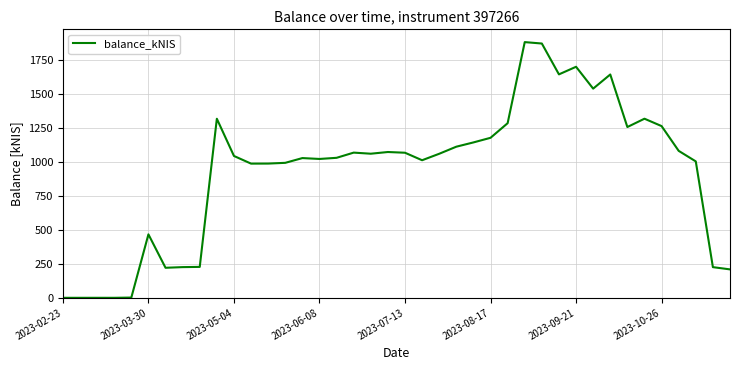

What is the difference between the maximum and minimum values?

1884.9